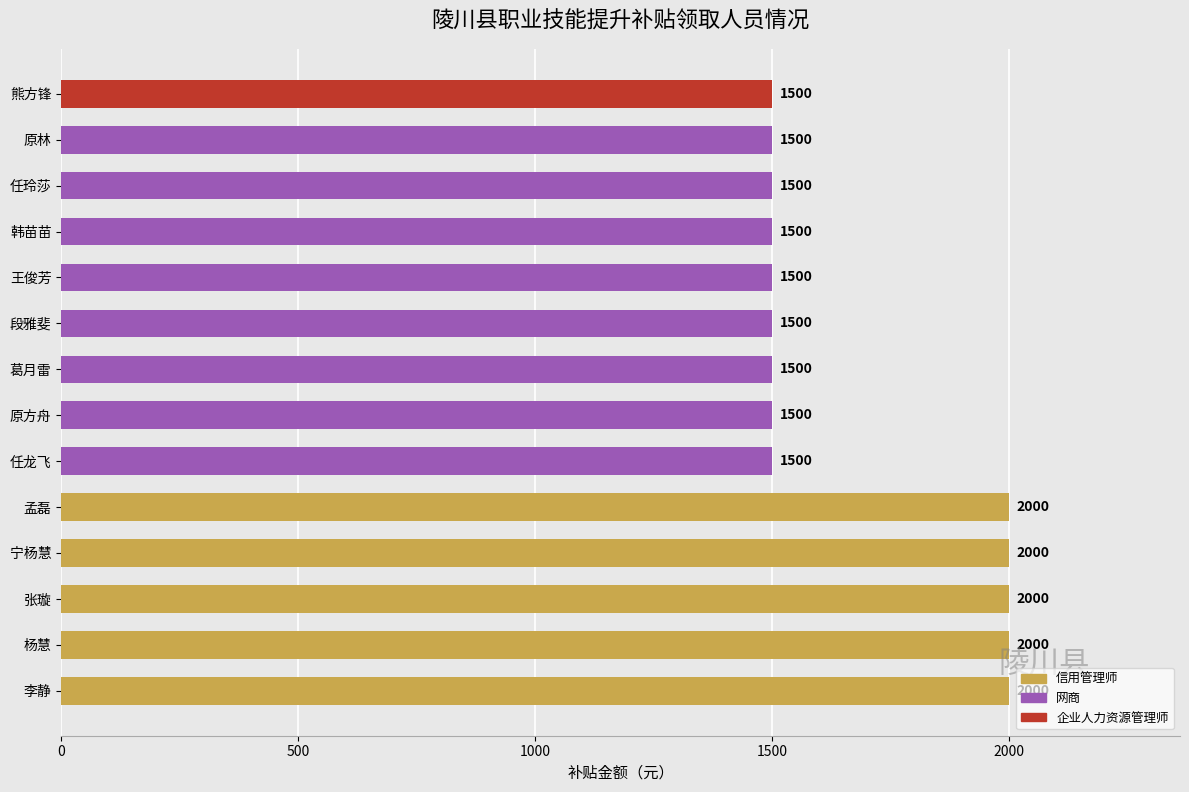

What is the average value?

1679